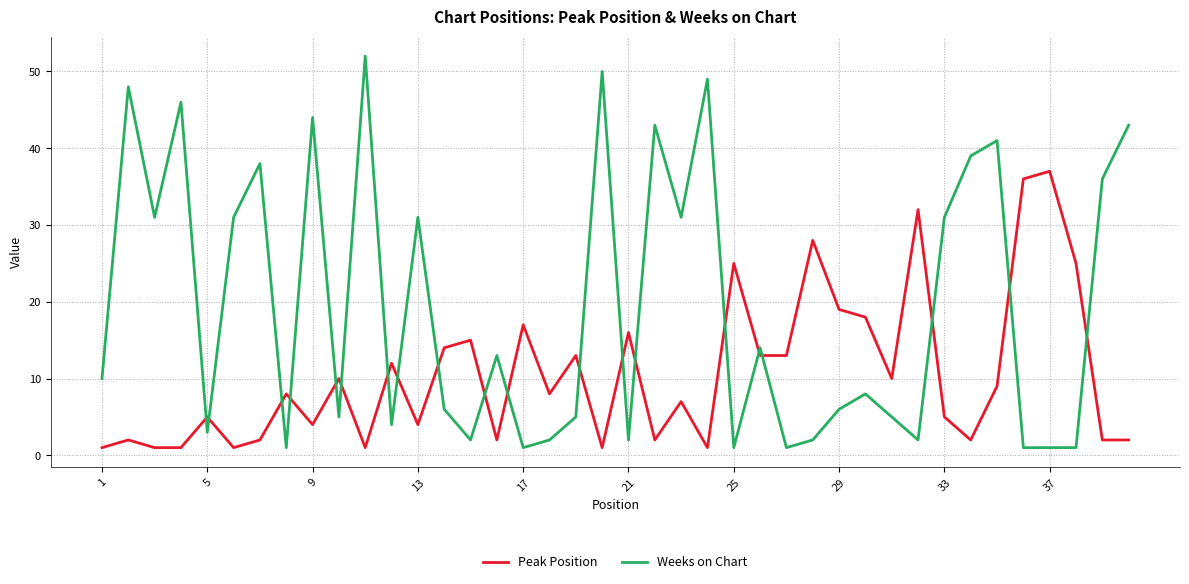

What is the difference between the maximum and minimum values in the Peak Position series?

36